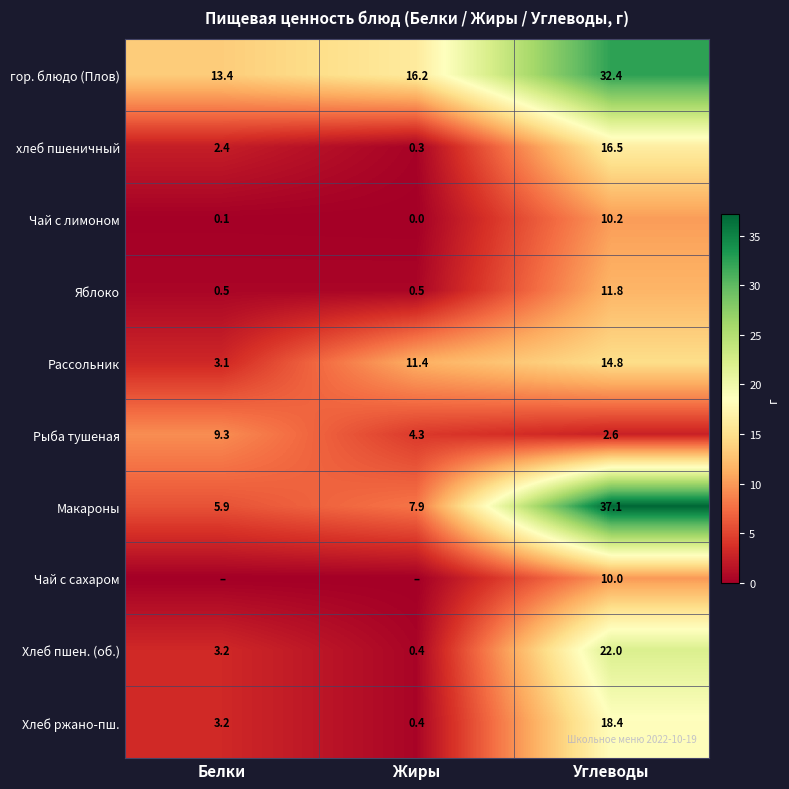

Is it true that Чай с лимоном equals 4.5 at Жиры?

False